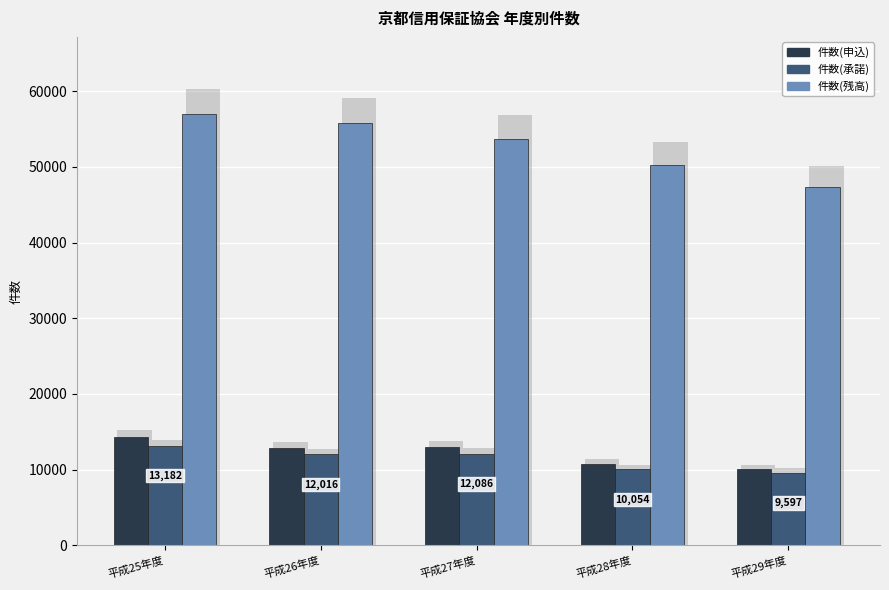

Where does the 件数(承諾) series first go above 12016?

平成25年度